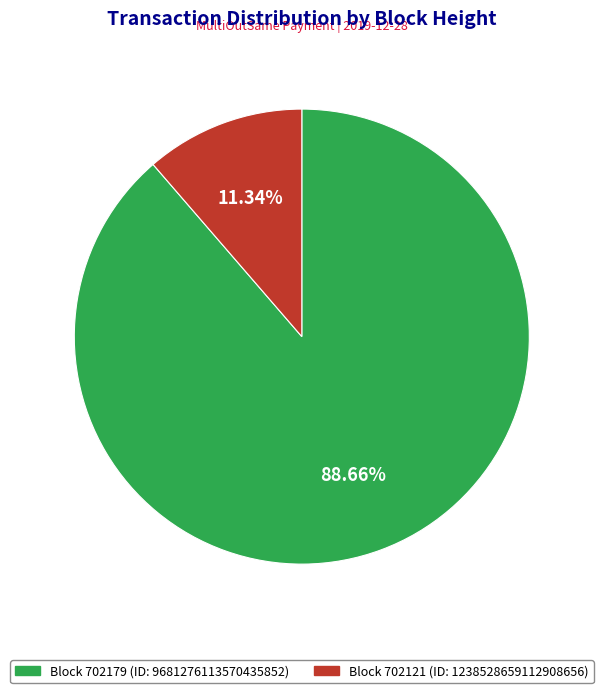

Is there any slice that represents more than half of the pie?

Yes